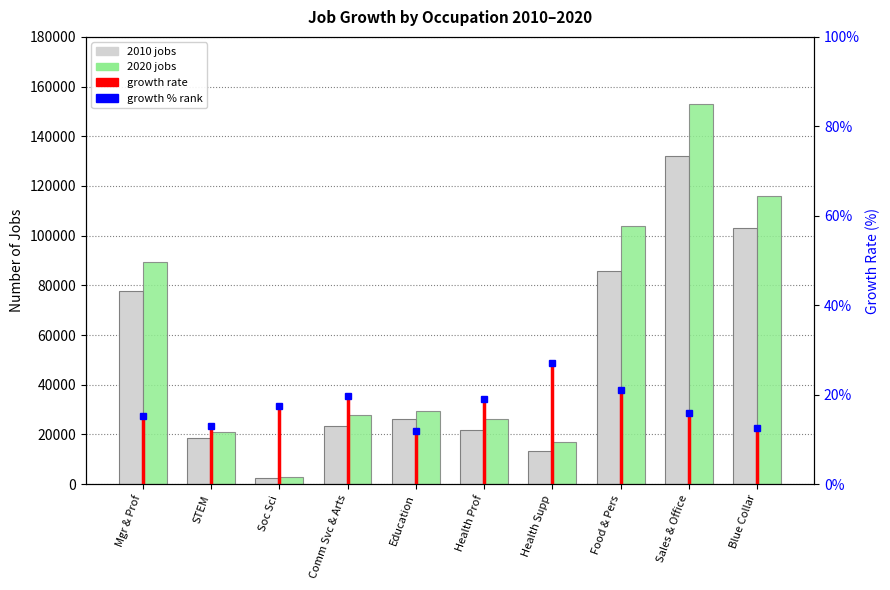

What is the sum of the 2010 jobs values at Food & Pers and Health Supp?

99210